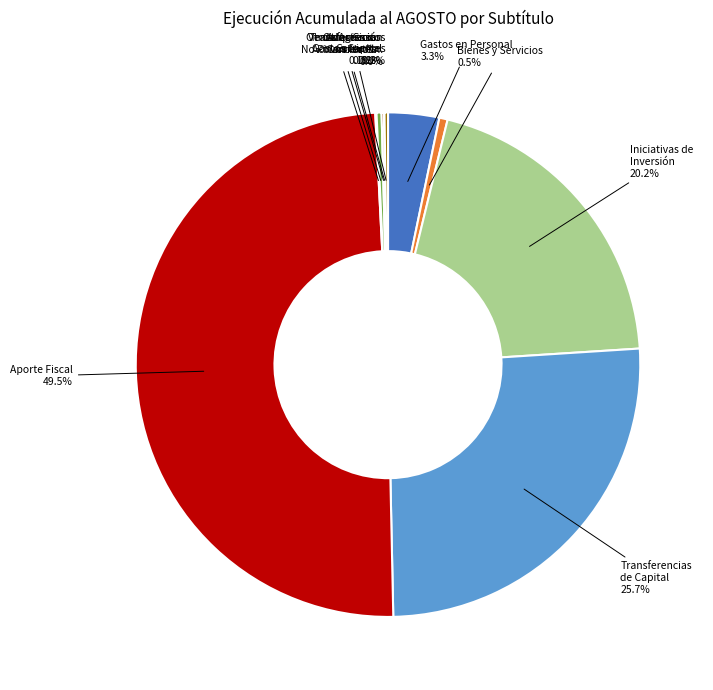

Does Gastos en Personal represent more than half of the total?

No